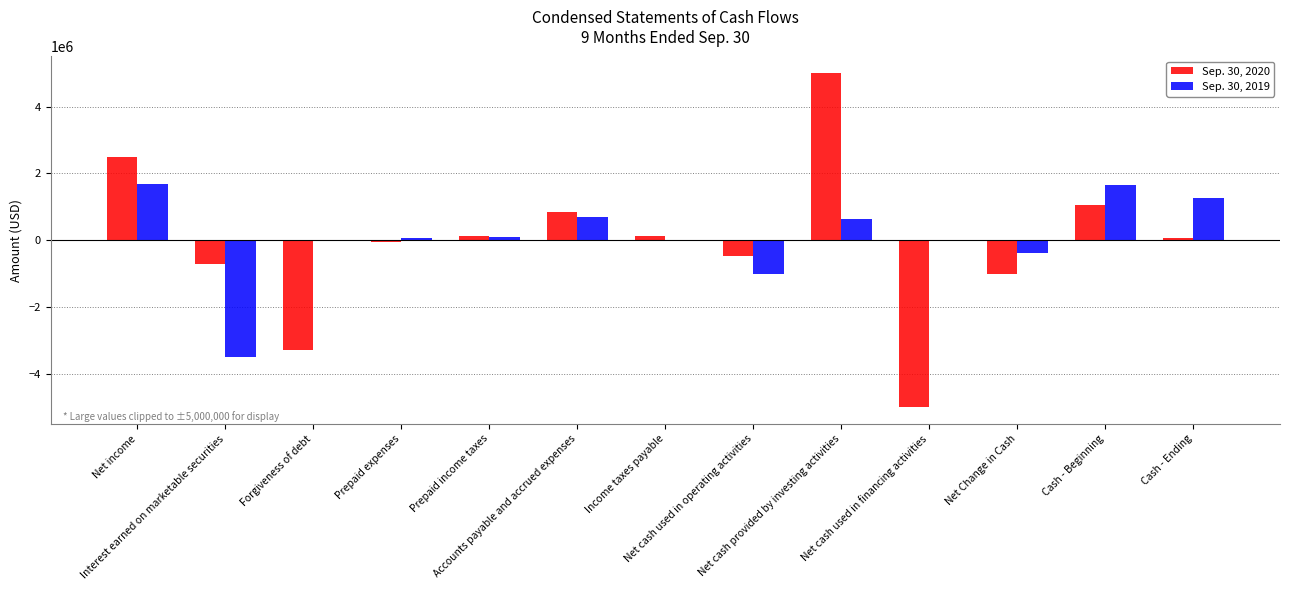

Are the bars horizontal?

No